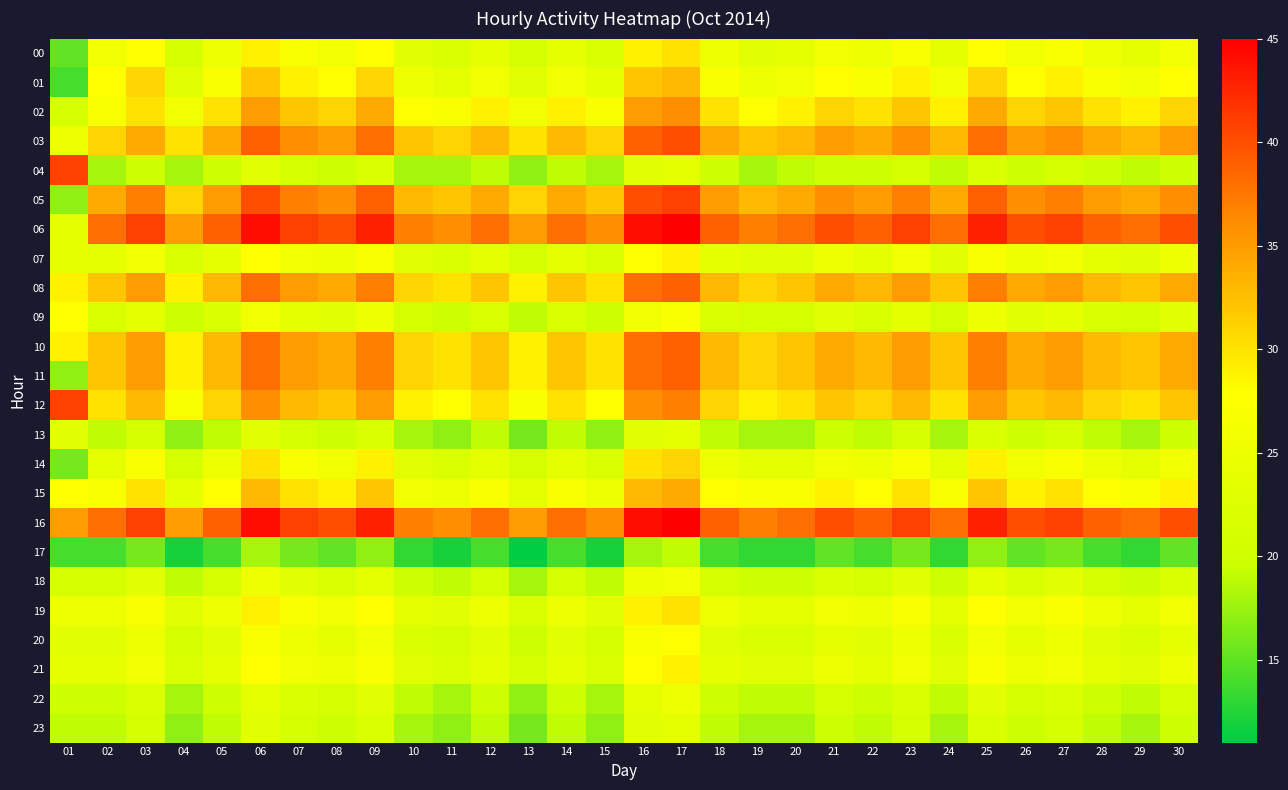

What is the spread (max minus min) of values at 08?

25